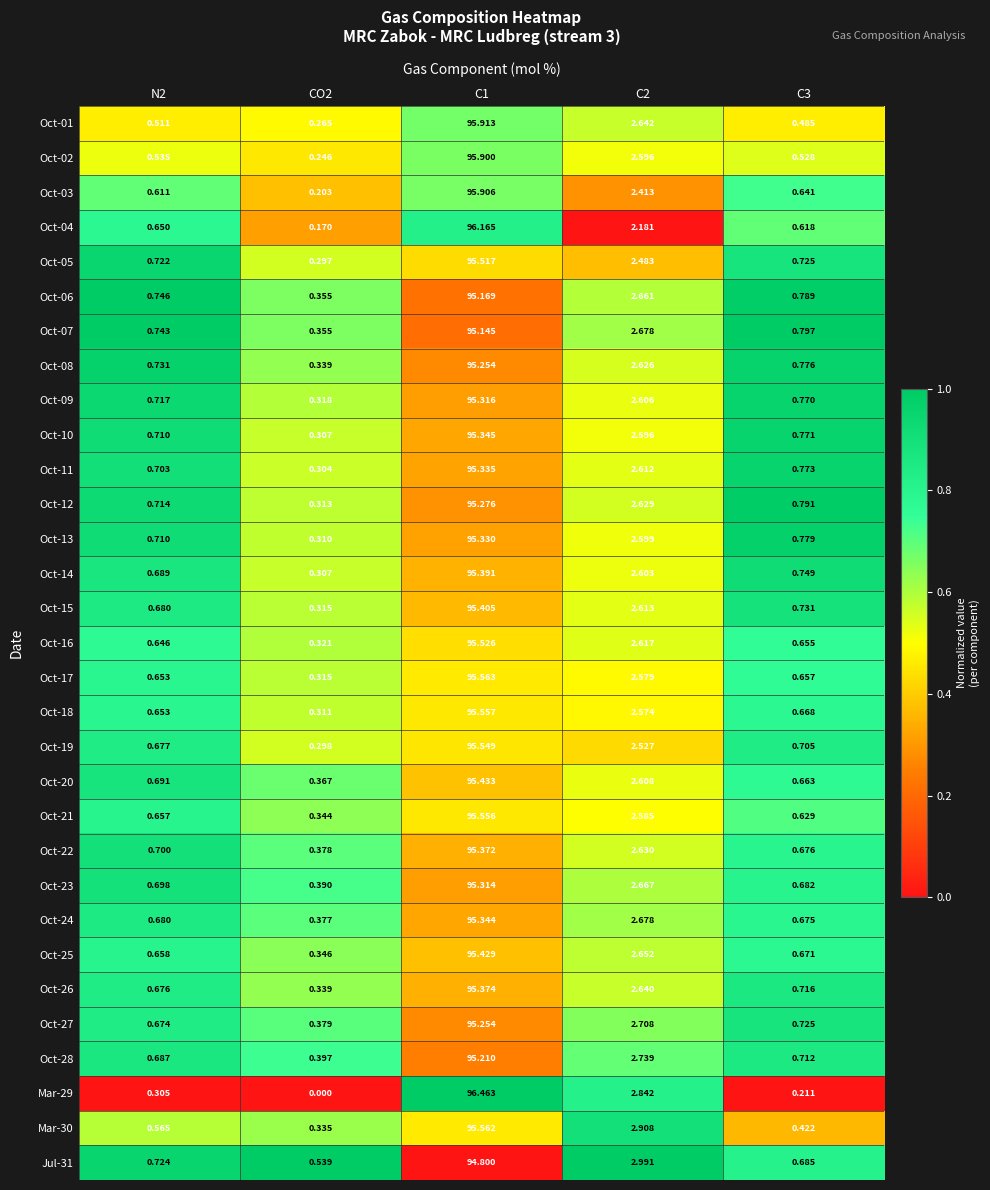

Is the value of Oct-19 at C2 greater than the value of Jul-31 at C2?

No